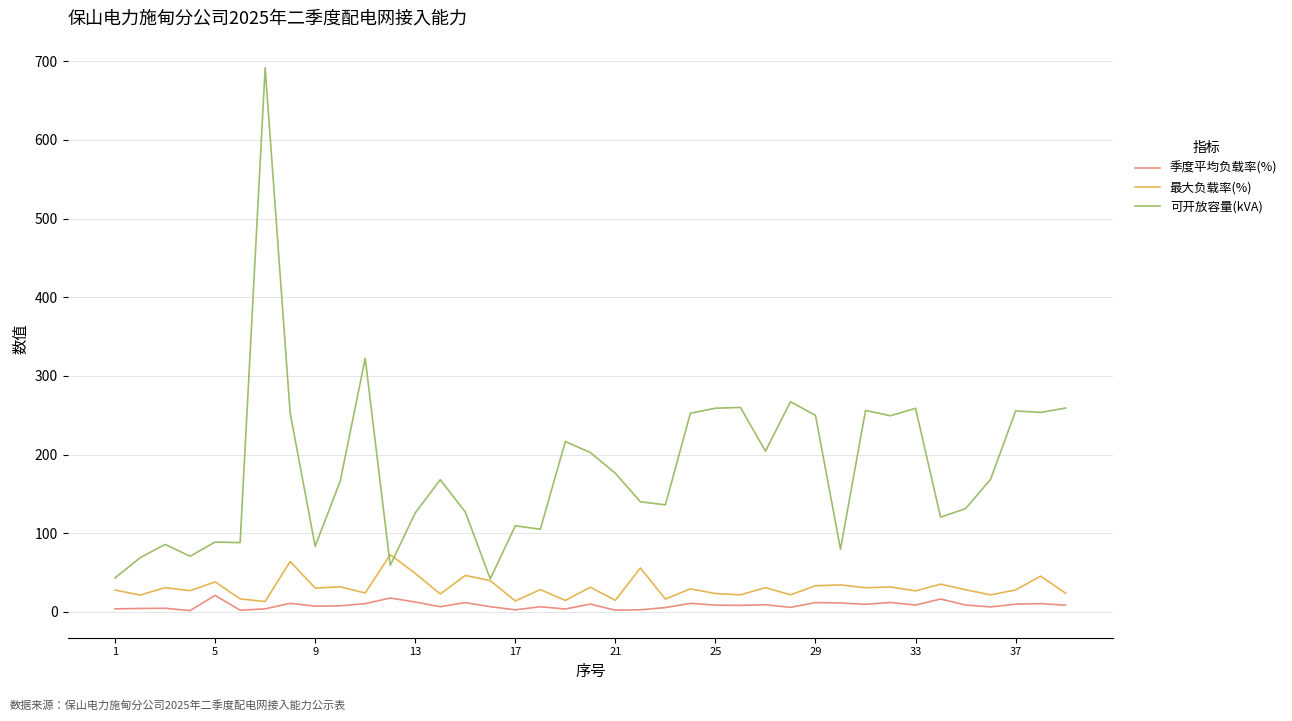

Which series has the largest total across all categories?

可开放容量(kVA)